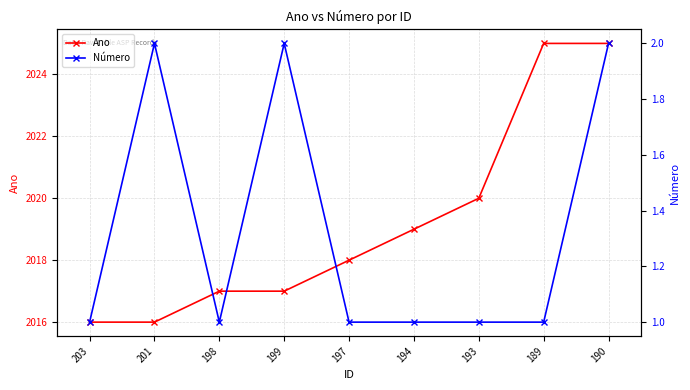

In Número, how many points are higher than both neighbors (excluding endpoints)?

2